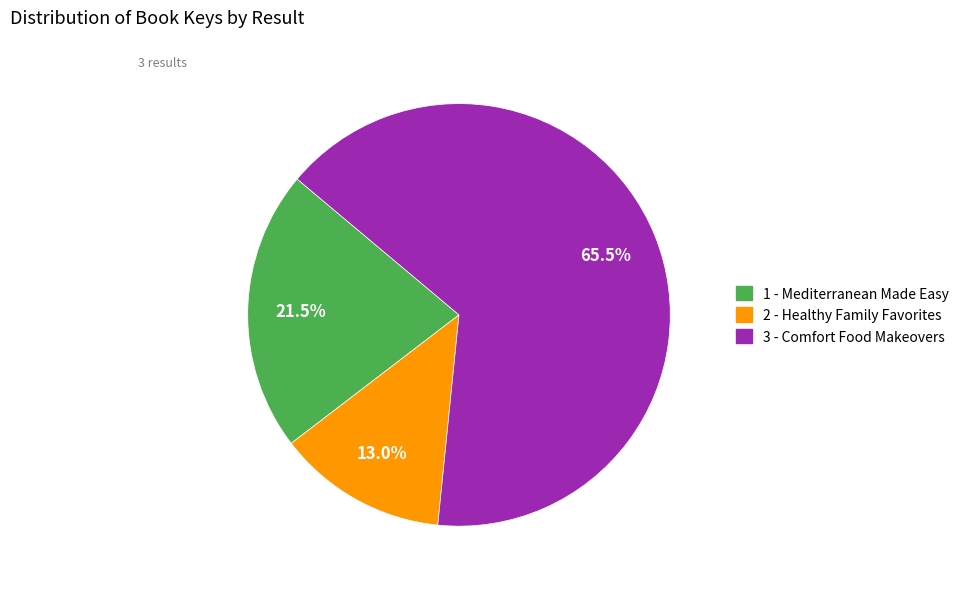

Rank the categories by value from highest to lowest.

3 - Comfort Food Makeovers, 1 - Mediterranean Made Easy, 2 - Healthy Family Favorites